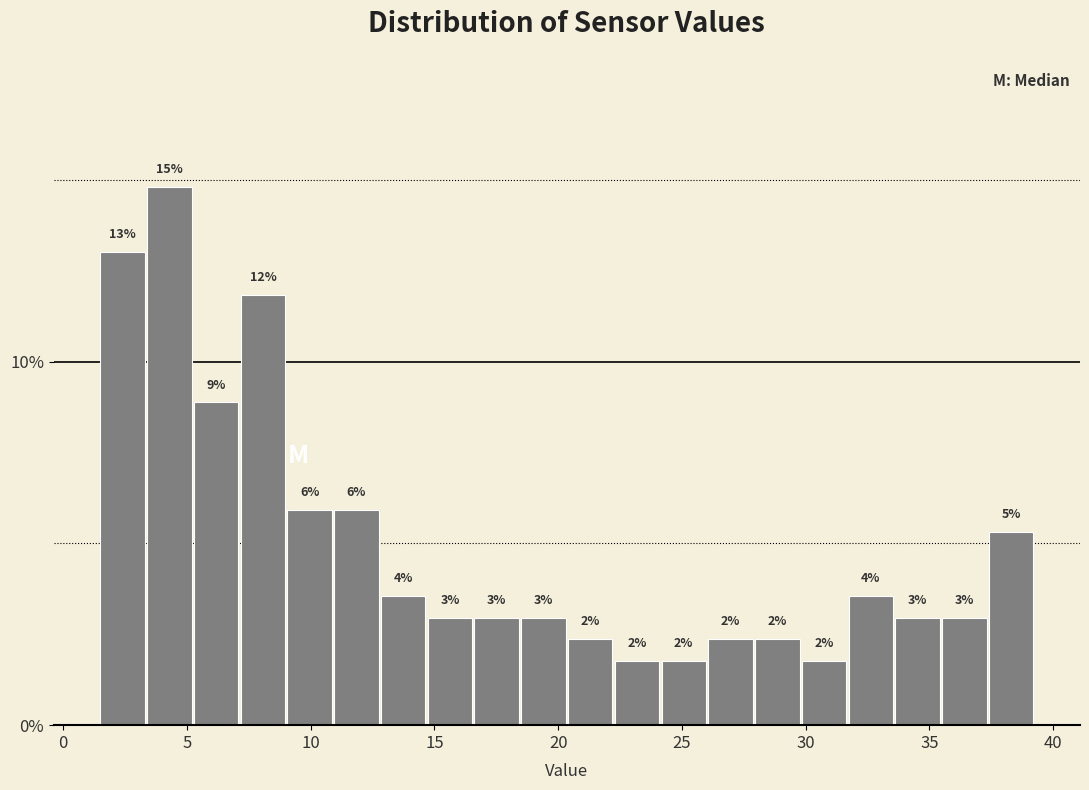

Around what value on the x-axis is the tallest bar? Give the approximate position of its centre, as read against the axis.

4.5